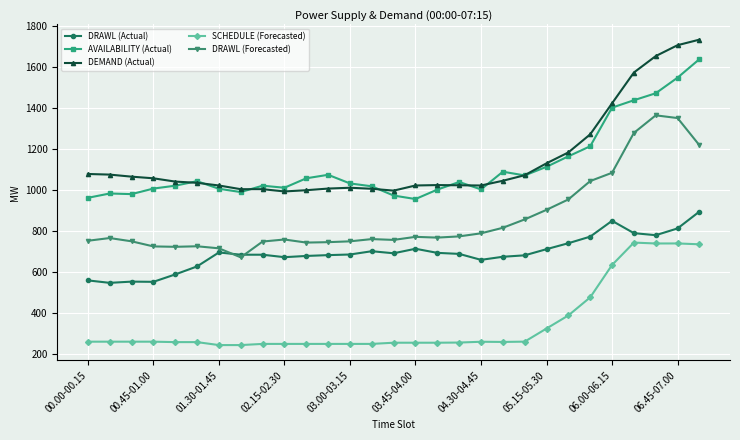

What is the value of the AVAILABILITY (Actual) point at the 19th from the left?

1003.0